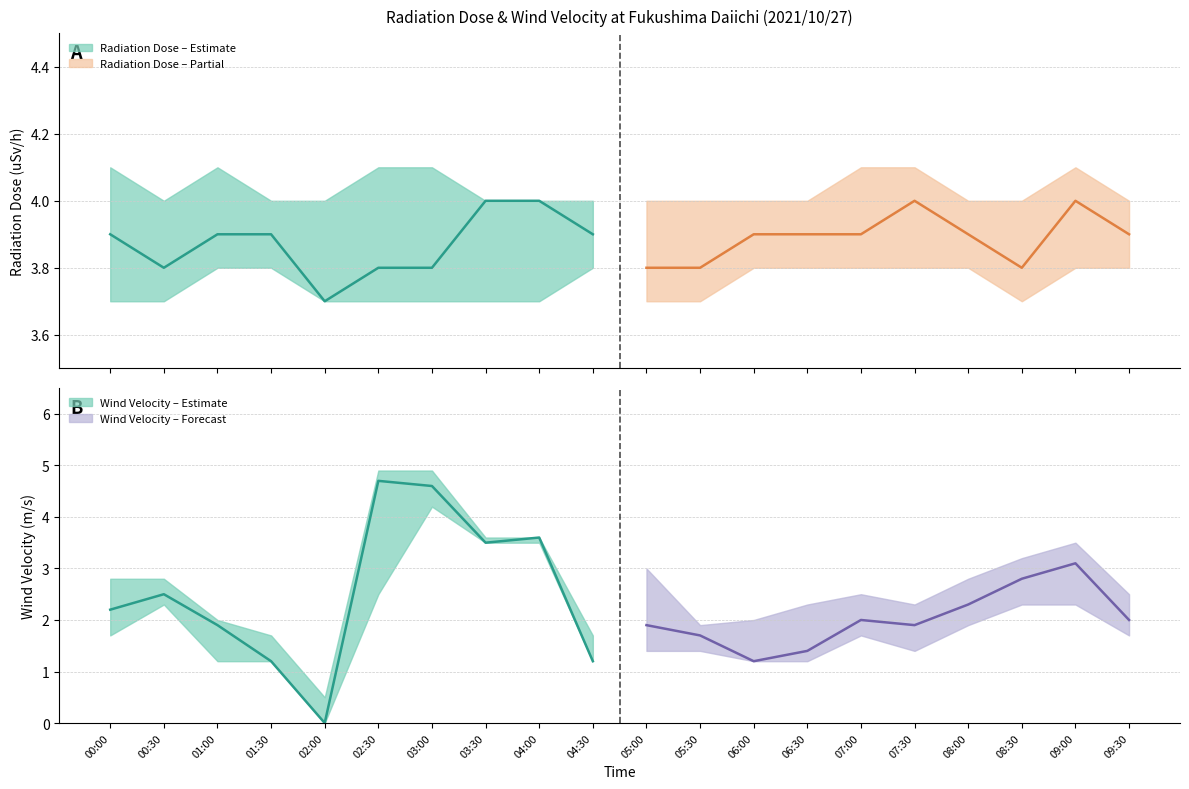

True or false: Wind Velocity (m/s) has a value of 1.0 at 05:00.

False